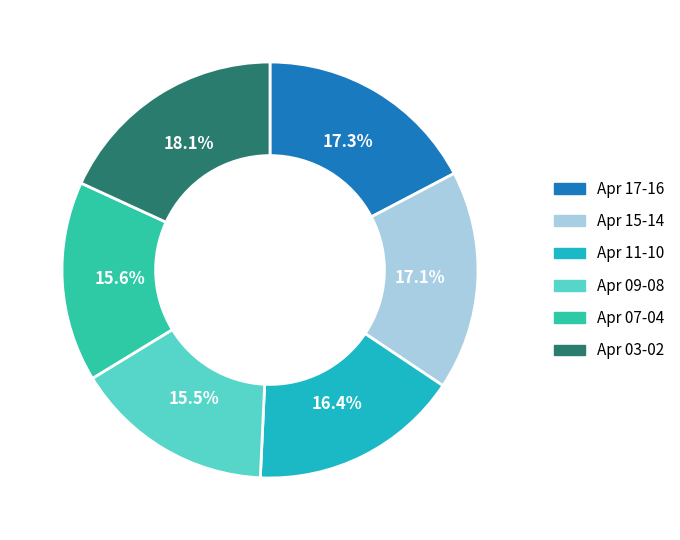

Is there a majority slice in this chart?

No